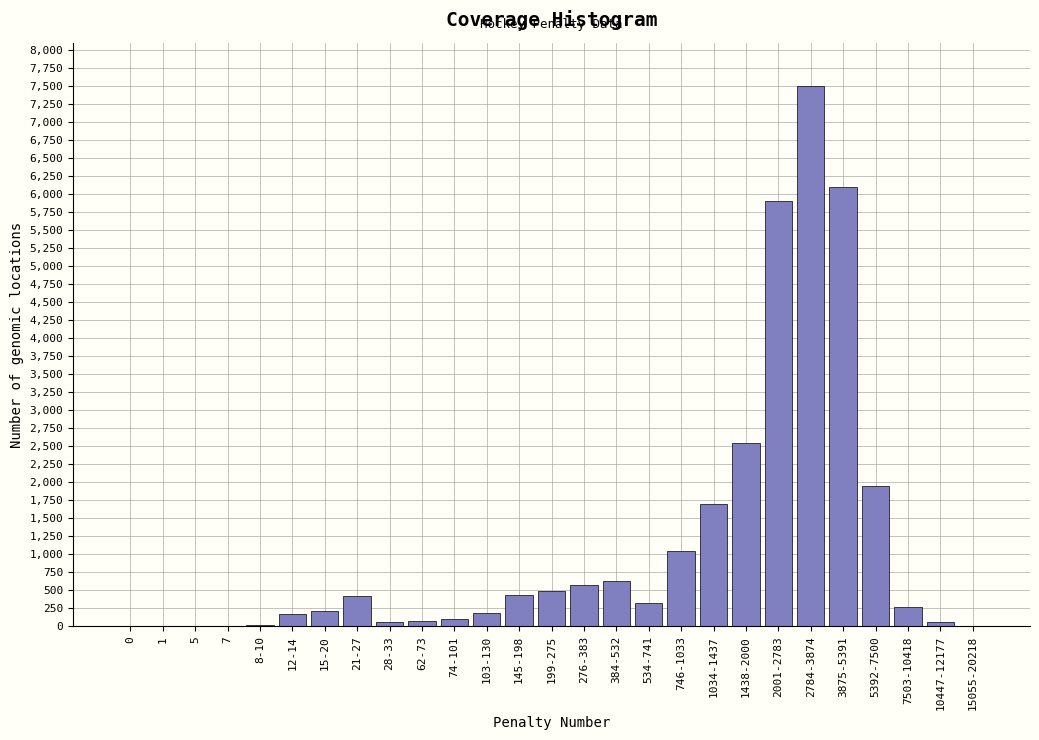

The value at 3875-5391 is 10899. True or false?

False